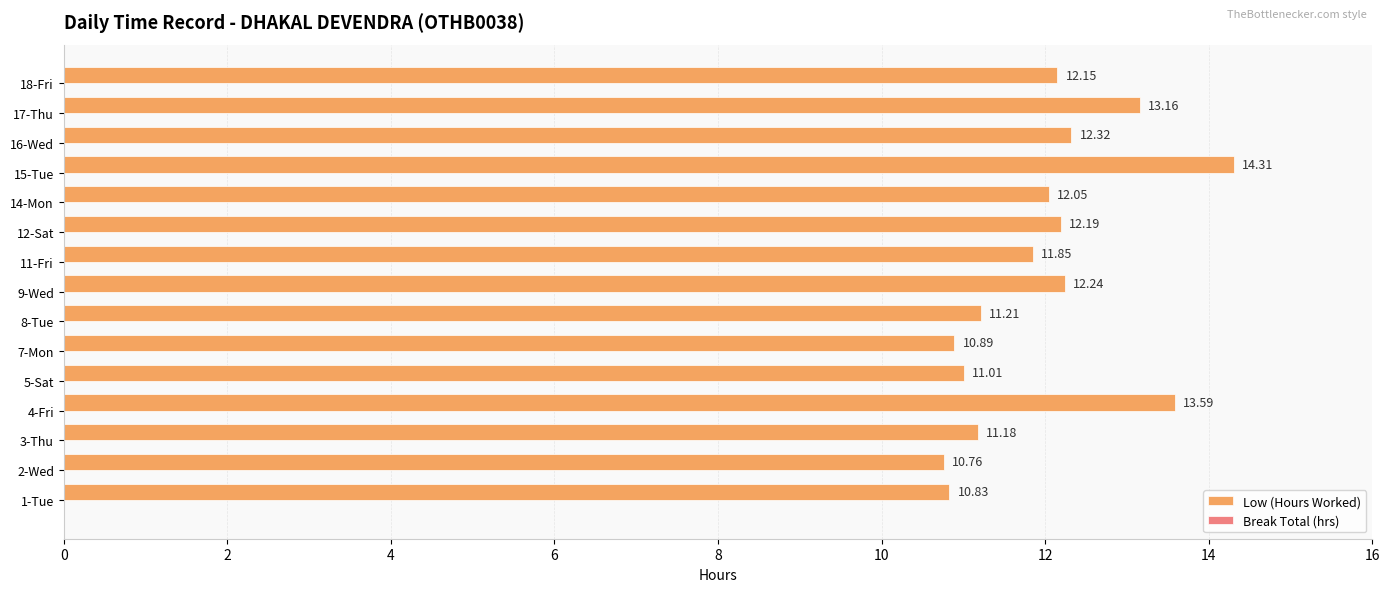

What is the difference between the maximum and second lowest values?

3.5